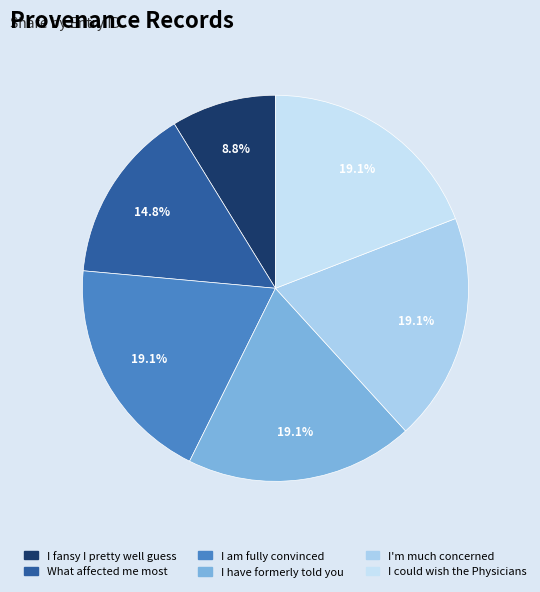

How many slices are in this pie chart?

6